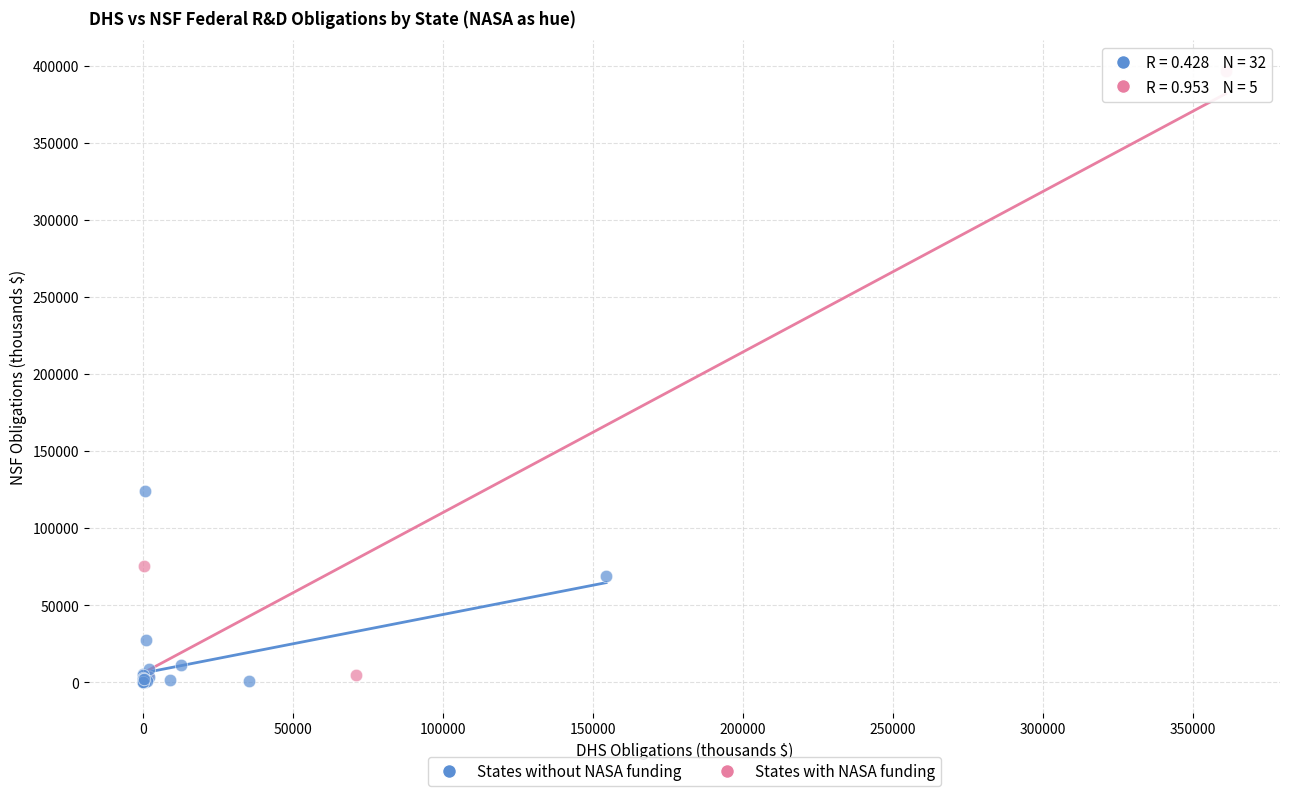

Which series has the largest Y range (max minus min)?

States with NASA funding